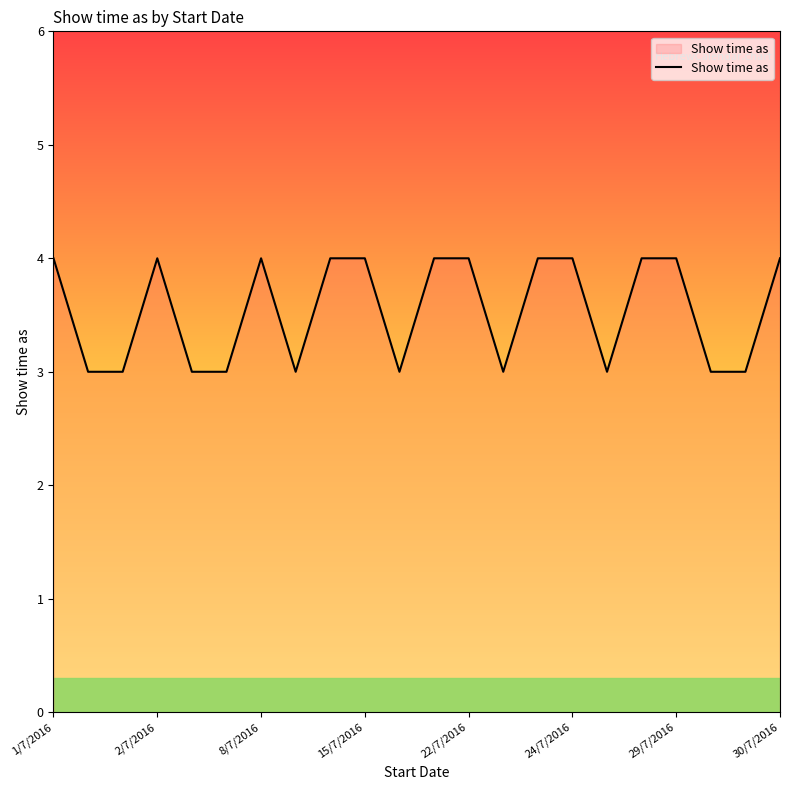

Count the values in the range 3 to 4.

22